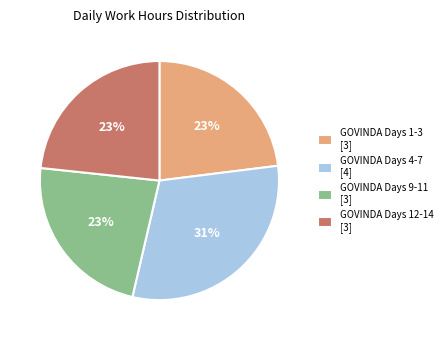

Is there any slice that represents more than half of the pie?

No